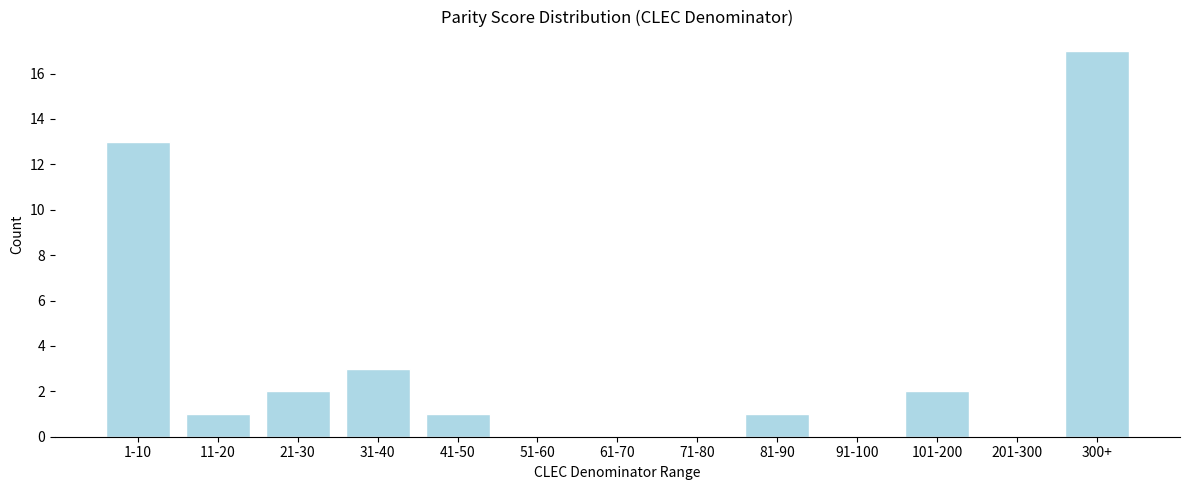

Reading right to left, extract all data points from this chart.

300+=17	201-300=0	101-200=2	91-100=0	81-90=1	71-80=0	61-70=0	51-60=0	41-50=1	31-40=3	21-30=2	11-20=1	1-10=13